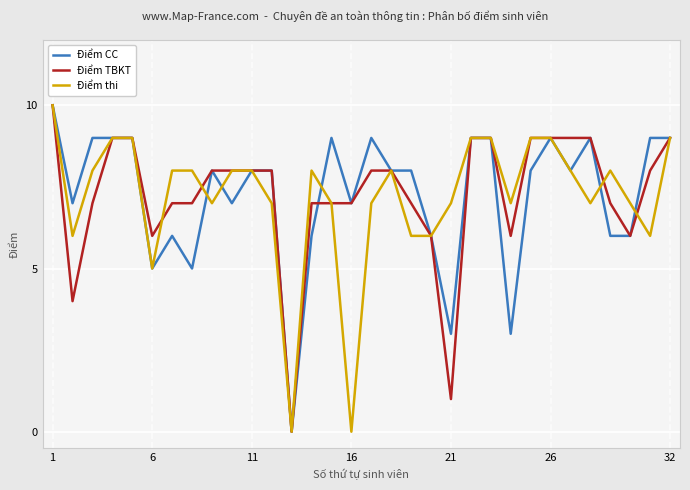

What is the maximum value shown in the chart?

10